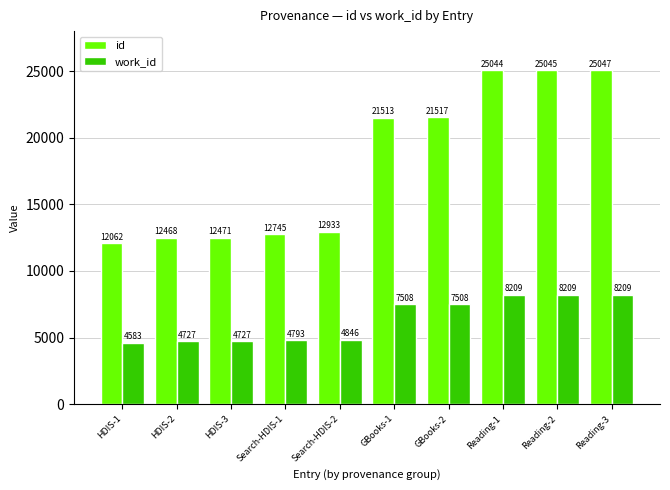

Are the bars horizontal?

No